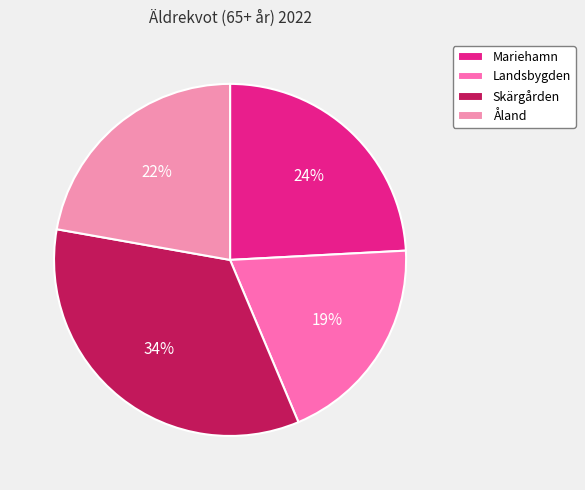

Does any single category account for the majority?

No